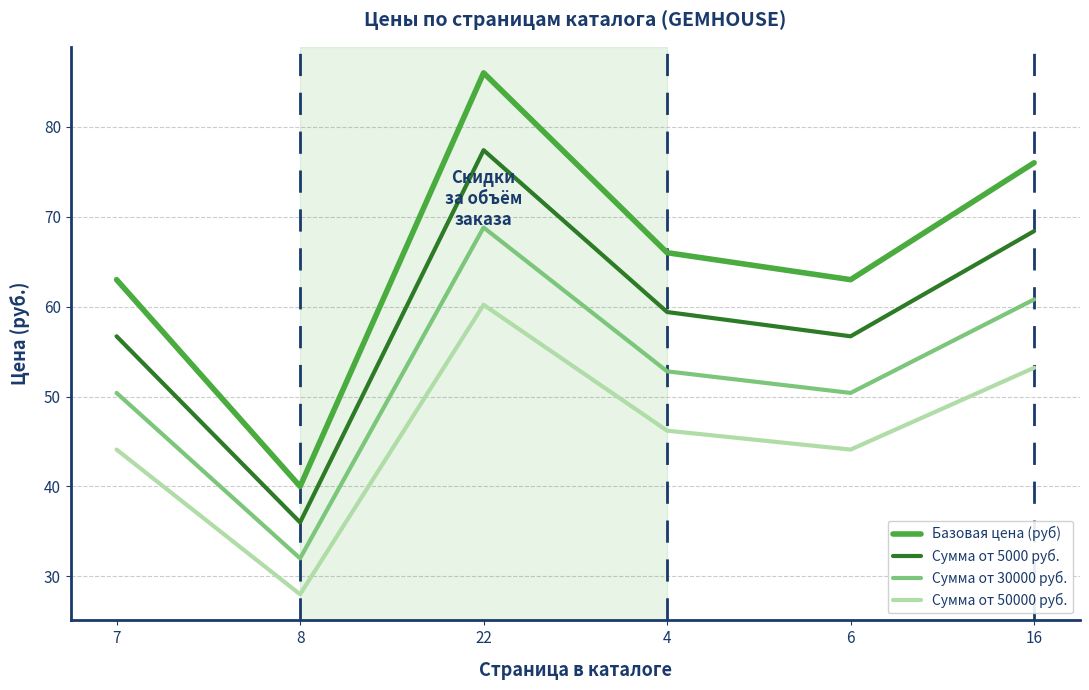

Which series has the largest range (max minus min)?

Базовая цена (руб)